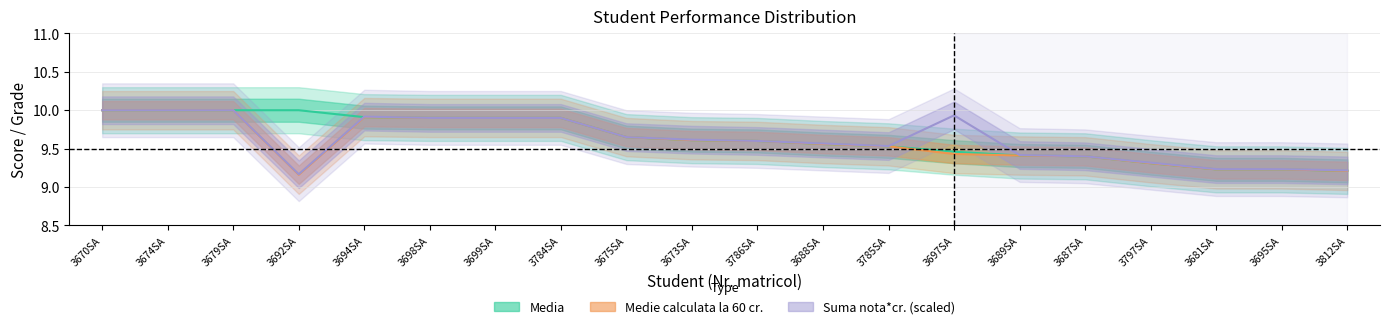

What is the greatest value displayed?

10.0